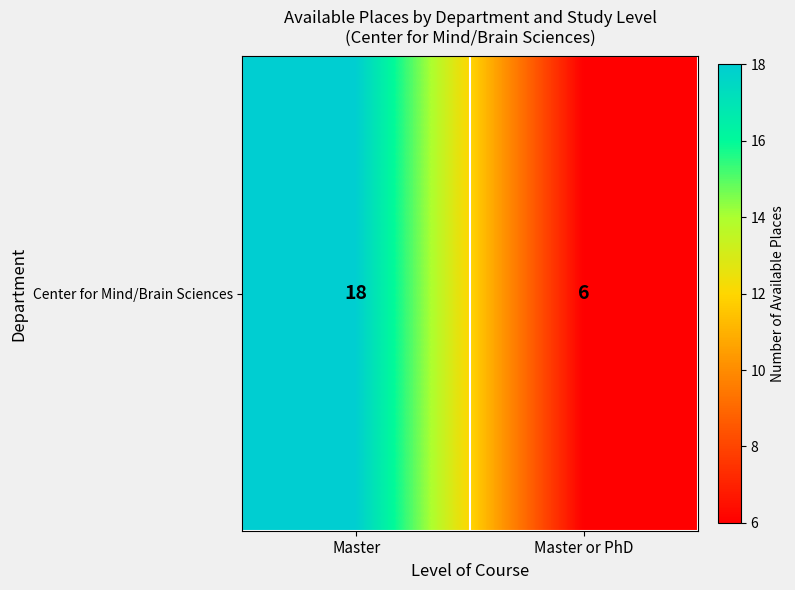

Approximately how many times larger is the value at Master compared to Master or PhD?

3.0